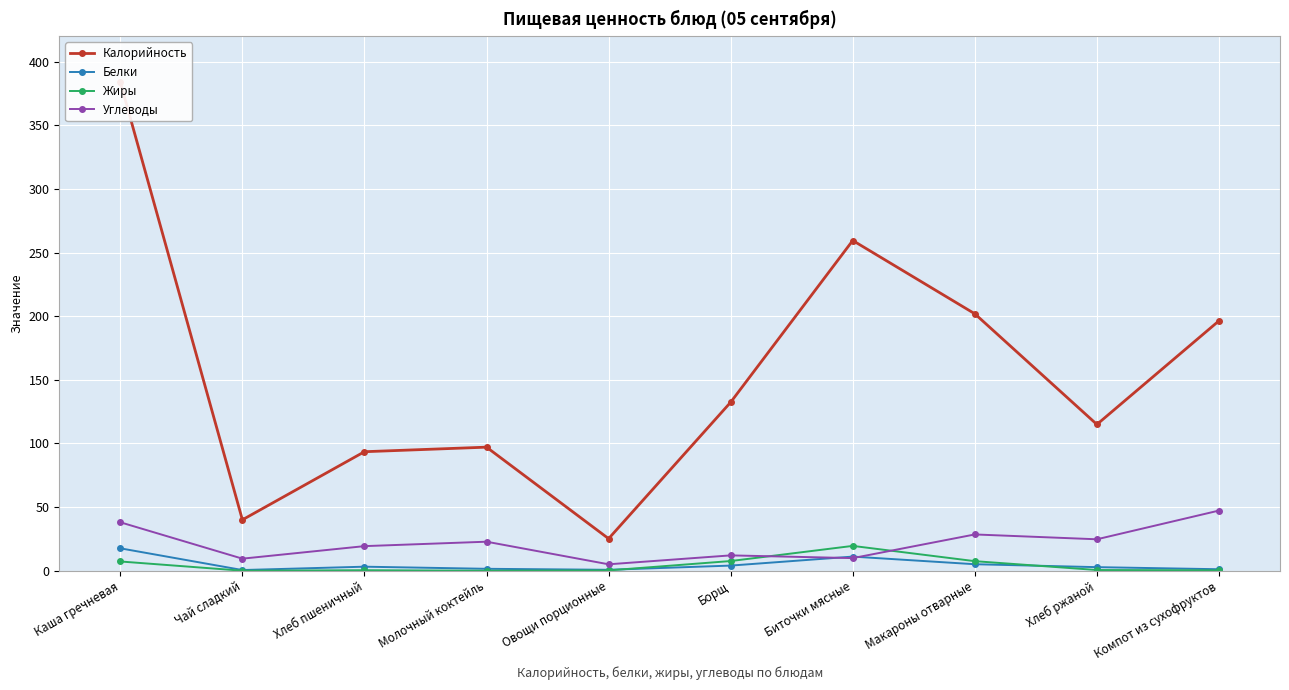

At which label does Белки reach its minimum?

Чай сладкий